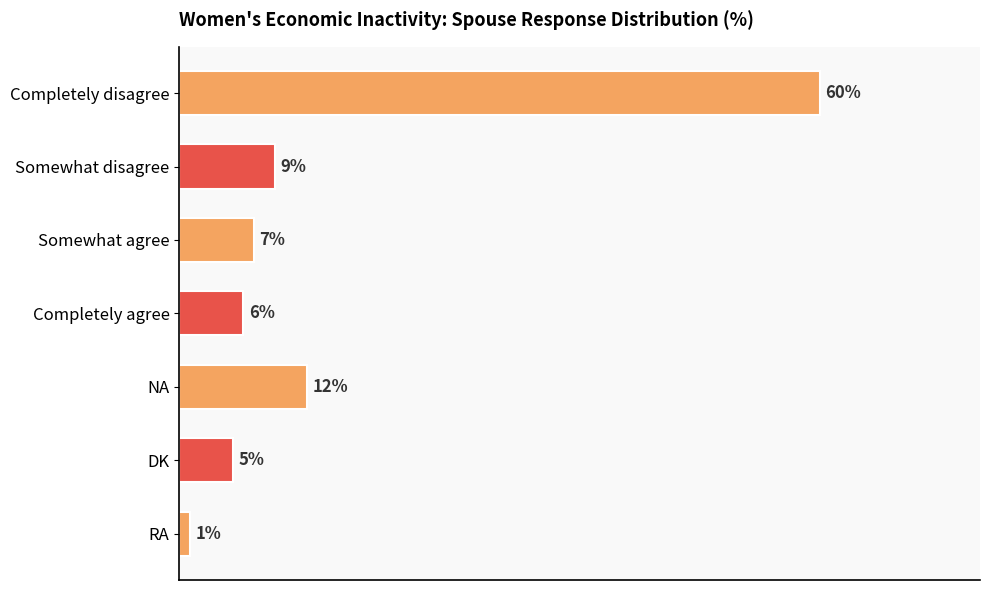

Where is the data nearest to the value 30?

NA